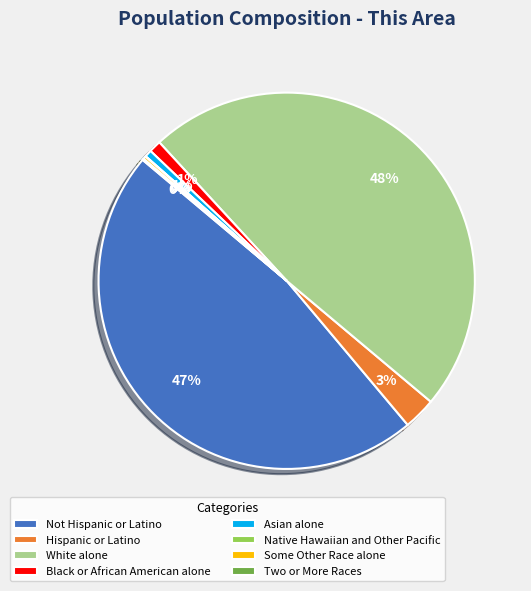

True or false: Asian alone accounts for 11% of the total.

False